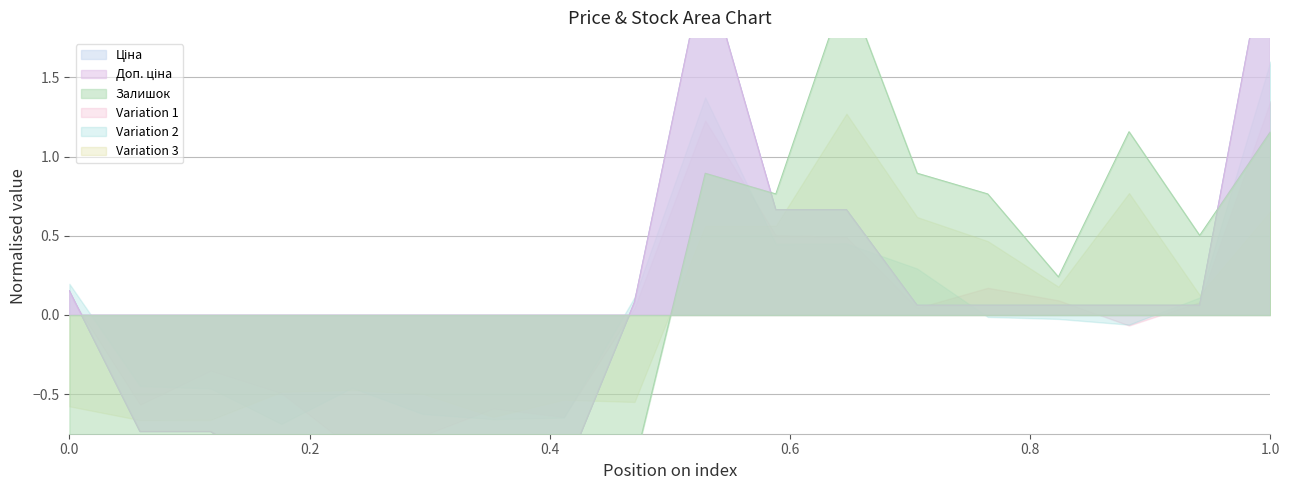

What is the maximum value for Доп. ціна?

2.4